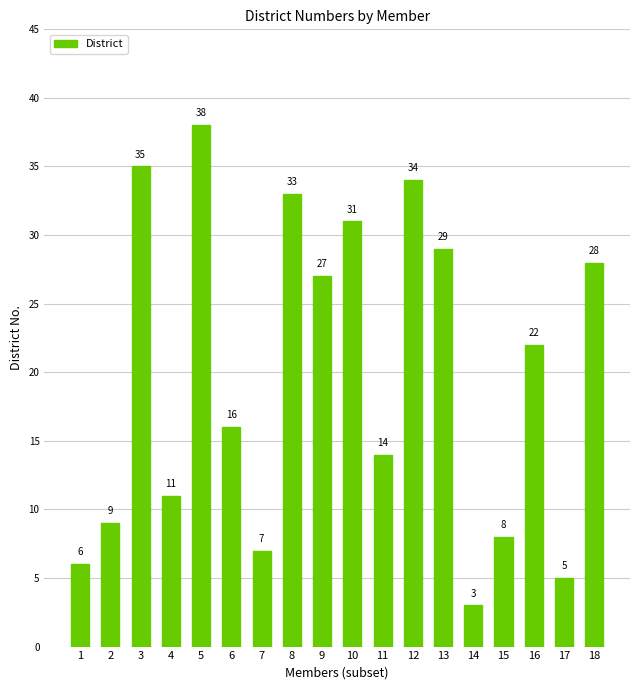

How many bars are there in total?

18